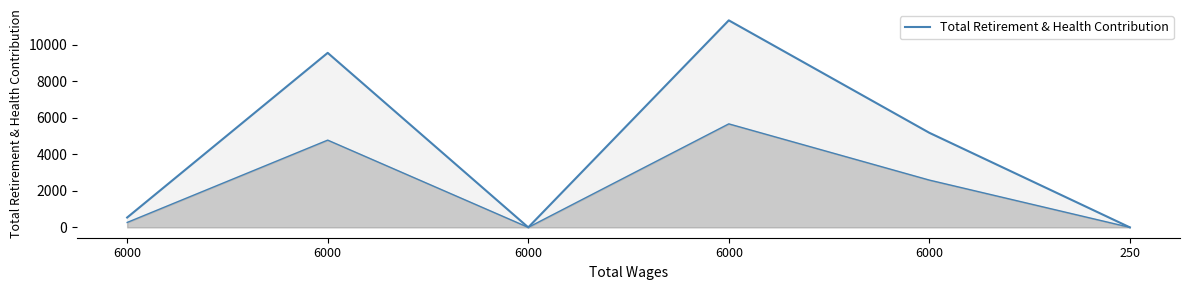

What is the ratio of the value at 6000 to the value at 6000?

1.2